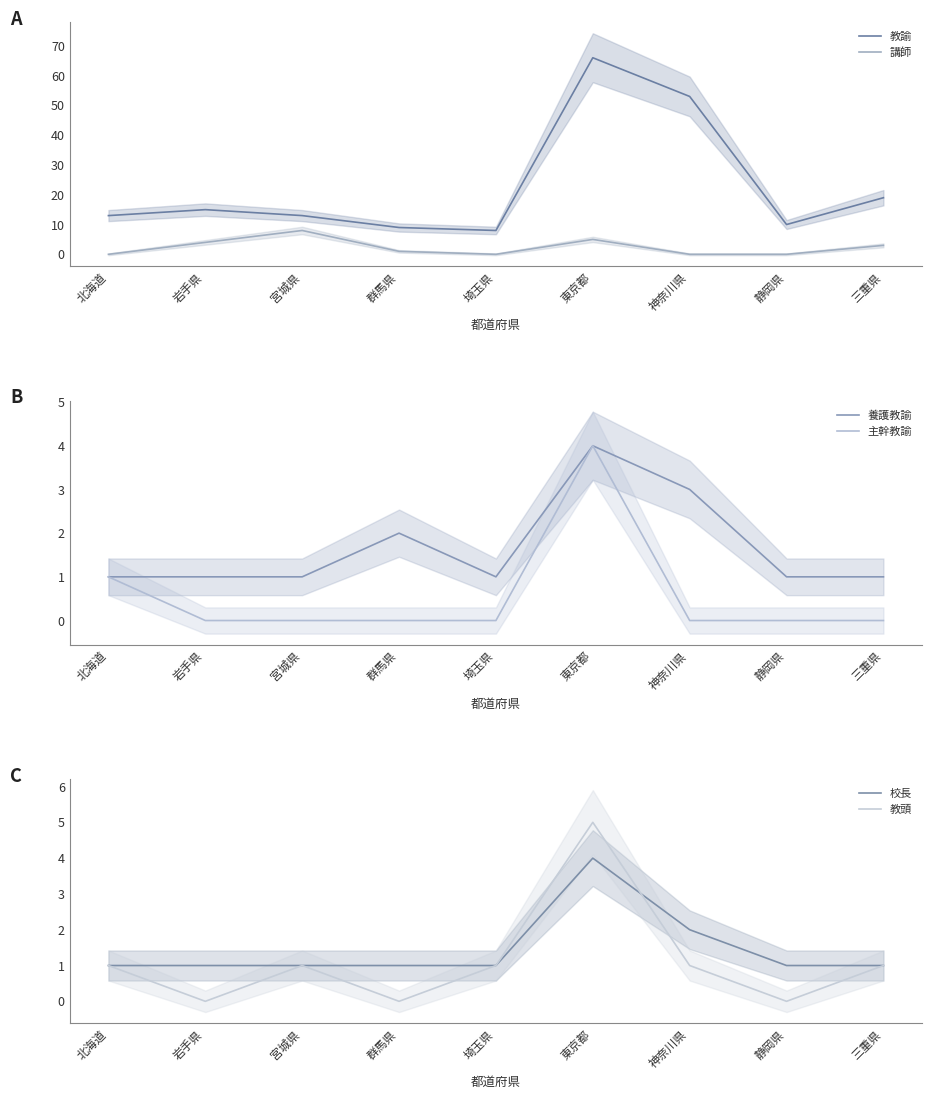

In 養護教諭, how many points are higher than both neighbors (excluding endpoints)?

2